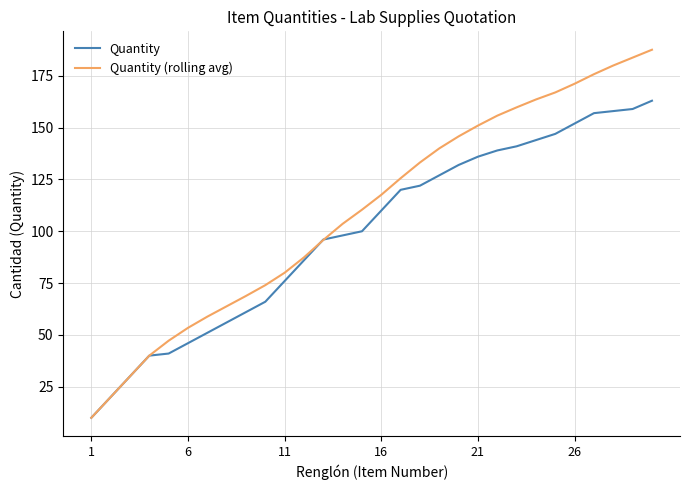

What is the minimum value for Quantity?

10.0